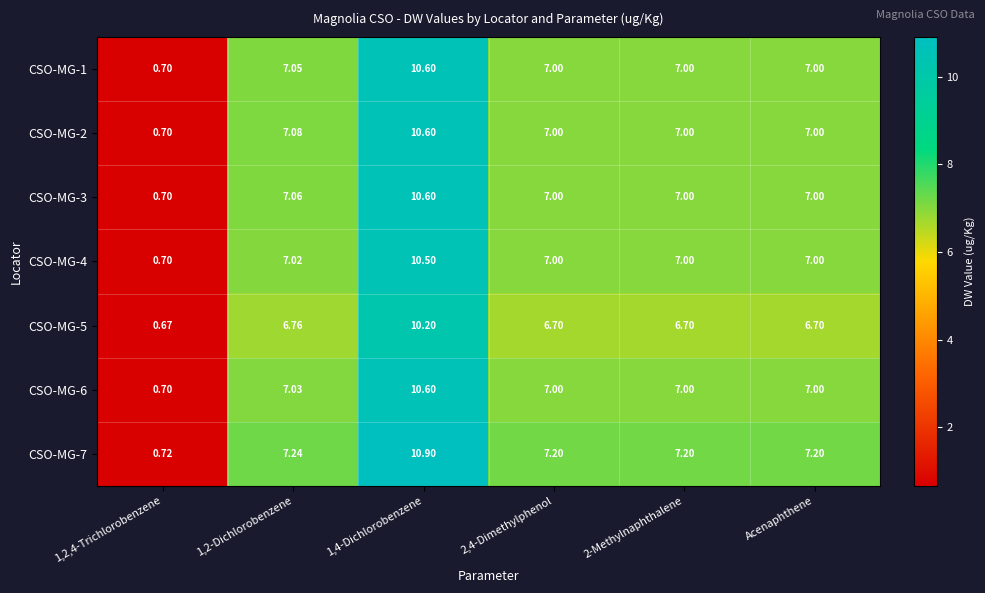

Is the value of CSO-MG-2 at 2,4-Dimethylphenol greater than the value of CSO-MG-6 at 1,2-Dichlorobenzene?

No